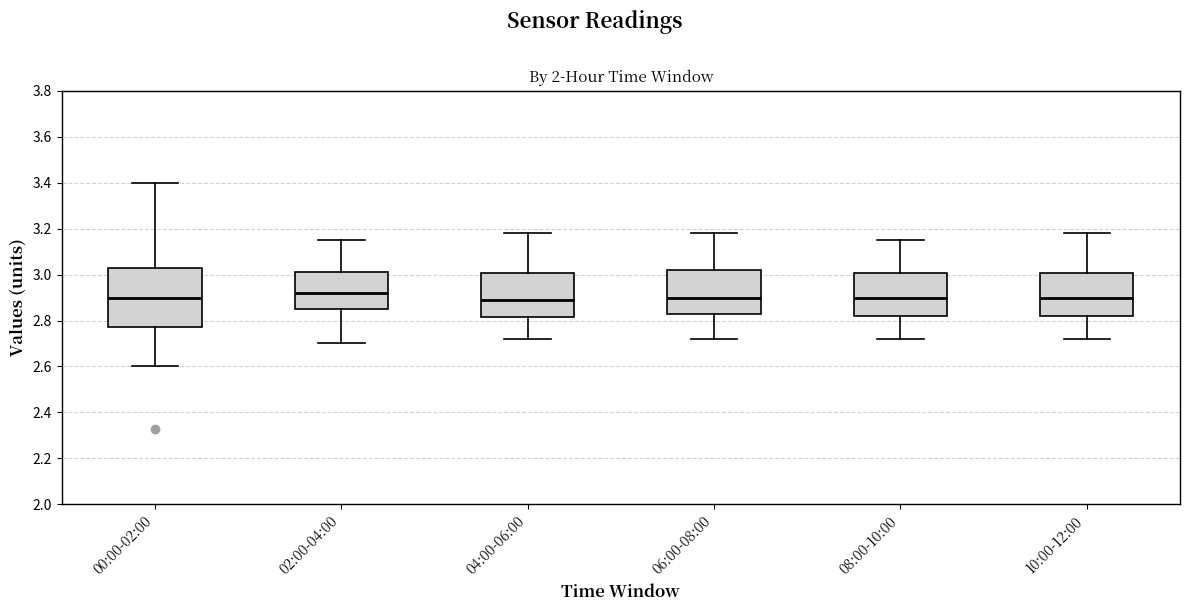

Where is the upper edge of the box for 10:00-12:00 on the y-axis? The values are not printed on the chart, so give them approximately, as read against the axis.

3.00